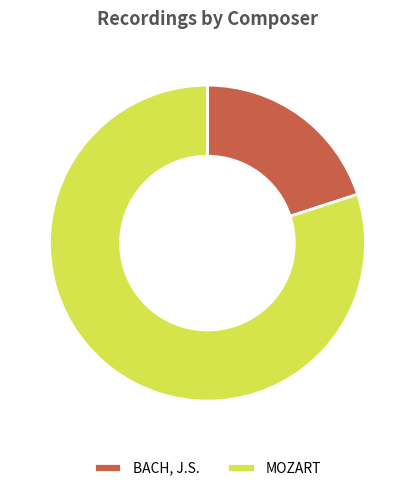

How many slices are in this pie chart?

2